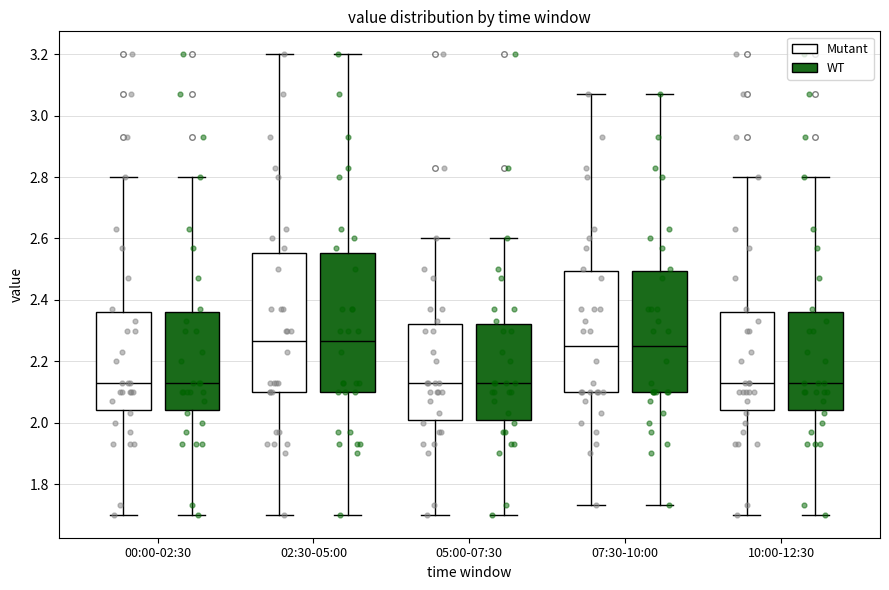

Reading left to right, transcribe this box plot: for each box, give where its median line is, the range the box spans, and where its two whiskers end, as read against the y-axis. The values are not printed on the chart, so give them approximately, as read against the axis.

00:00-02:30 (Mutant): median 2.14, box 2.04 to 2.36, whiskers 1.70 to 2.80
00:00-02:30 (WT): median 2.14, box 2.04 to 2.36, whiskers 1.70 to 2.80
02:30-05:00 (Mutant): median 2.26, box 2.10 to 2.56, whiskers 1.70 to 3.20
02:30-05:00 (WT): median 2.26, box 2.10 to 2.56, whiskers 1.70 to 3.20
05:00-07:30 (Mutant): median 2.14, box 2.00 to 2.32, whiskers 1.70 to 2.60
05:00-07:30 (WT): median 2.14, box 2.00 to 2.32, whiskers 1.70 to 2.60
07:30-10:00 (Mutant): median 2.26, box 2.10 to 2.50, whiskers 1.74 to 3.08
07:30-10:00 (WT): median 2.26, box 2.10 to 2.50, whiskers 1.74 to 3.08
10:00-12:30 (Mutant): median 2.14, box 2.04 to 2.36, whiskers 1.70 to 2.80
10:00-12:30 (WT): median 2.14, box 2.04 to 2.36, whiskers 1.70 to 2.80